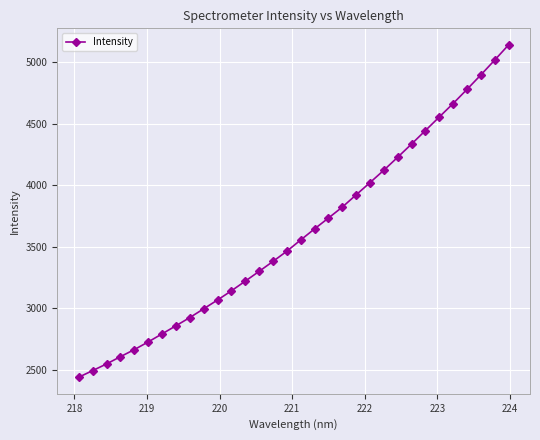

What is the greatest value displayed?

5139.0